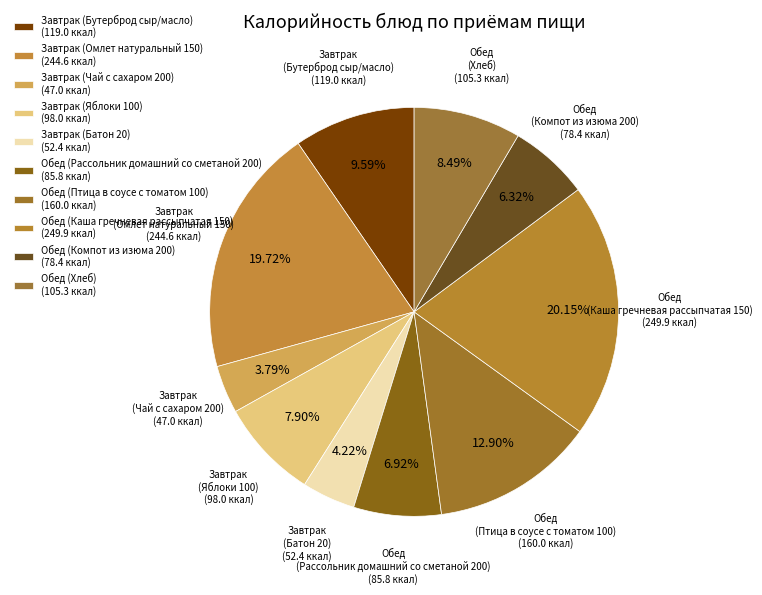

Count the number of slices in the pie.

10